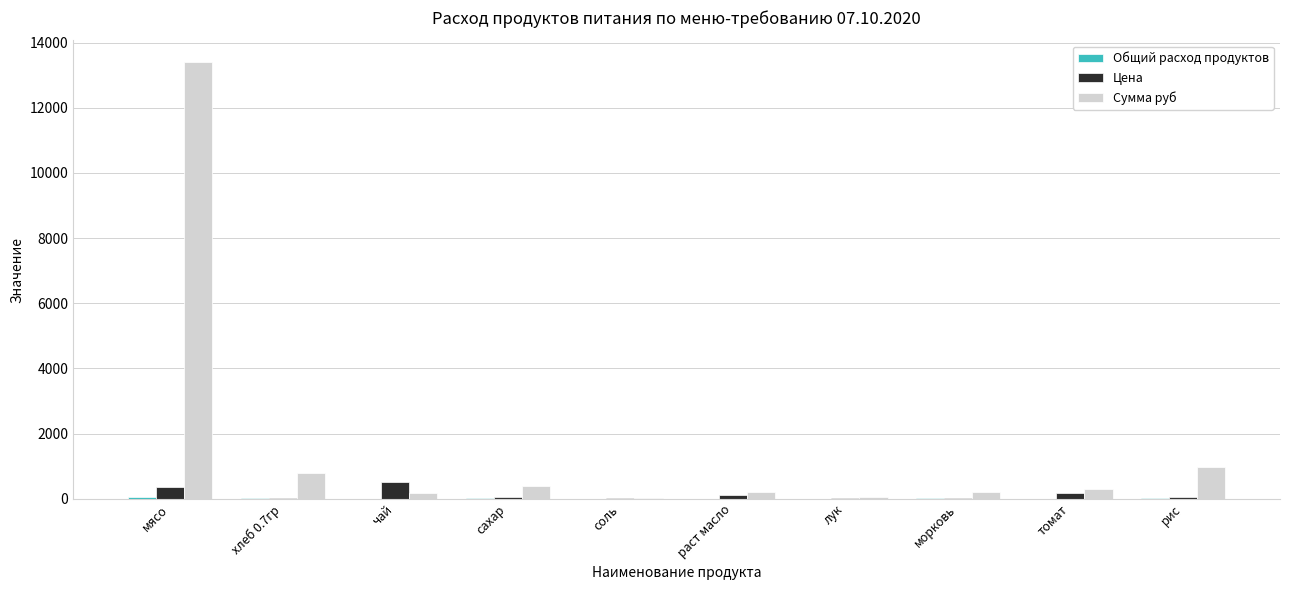

At which category is the sum across all series the highest?

мясо